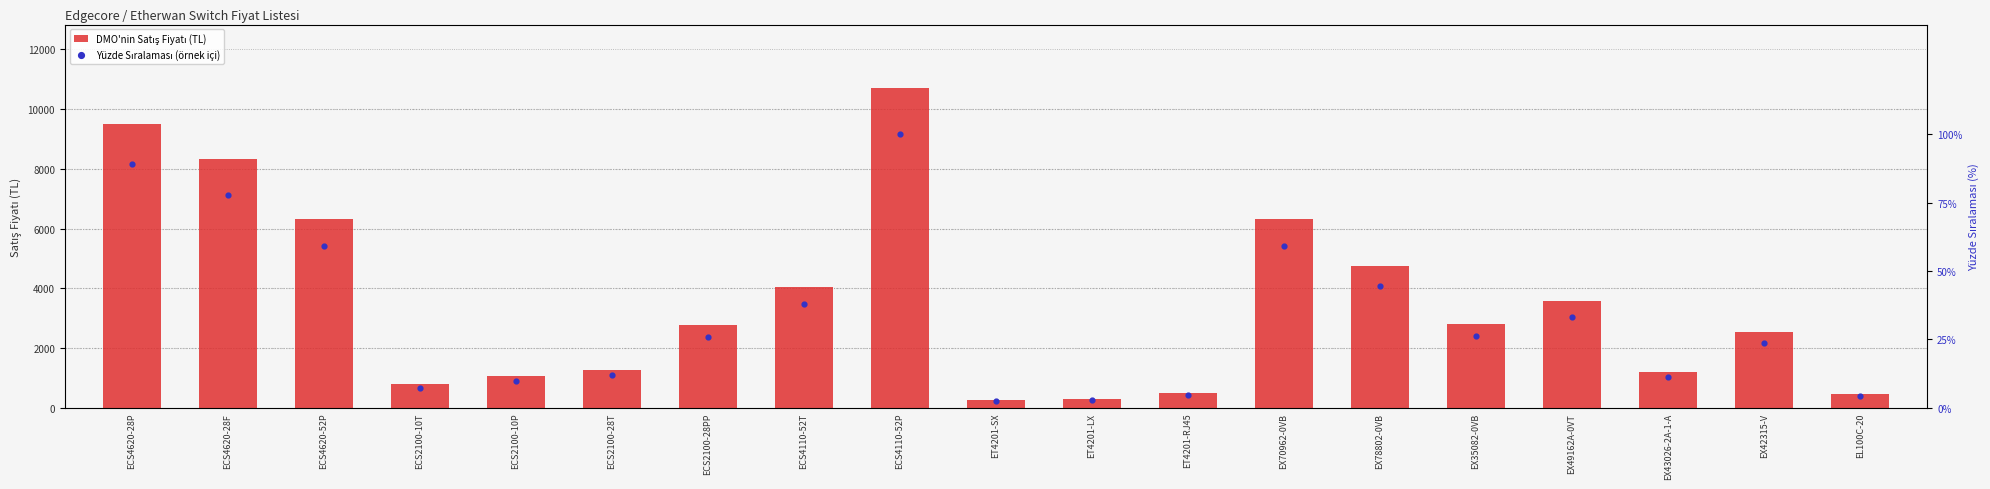

Which series has the largest total across all categories?

DMO'nin Satış Fiyatı (TL)